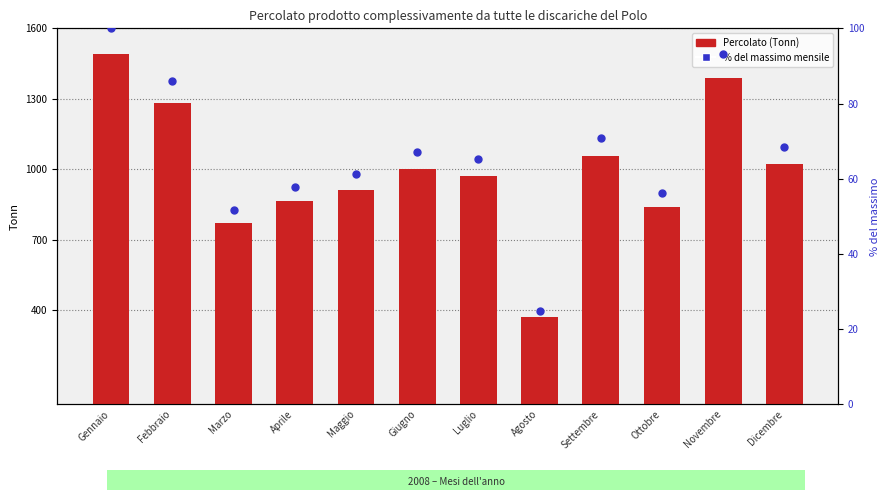

What are all the series names shown in the legend?

Percolato (Tonn), % del massimo mensile